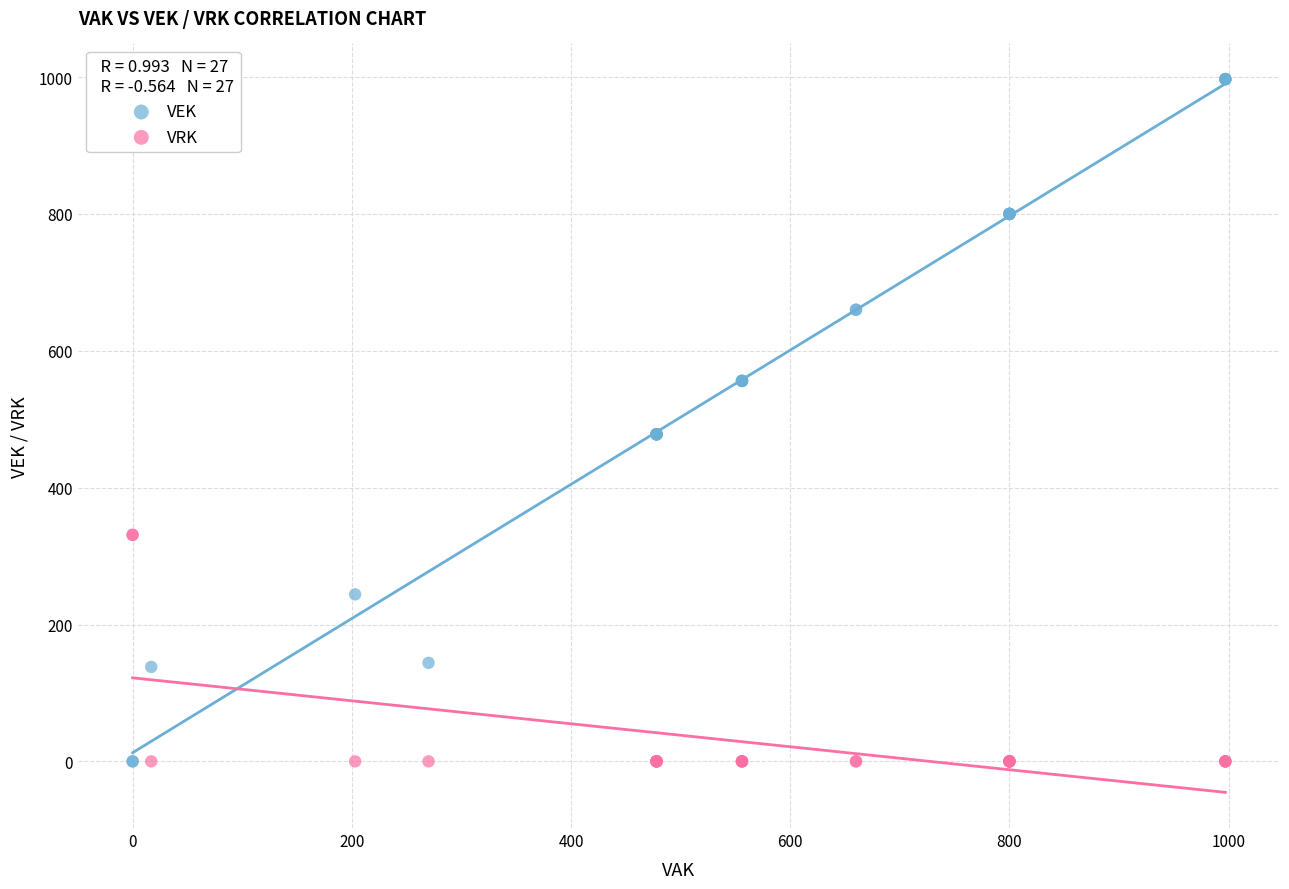

What is the X range (max minus min) for the scatter plot?

997